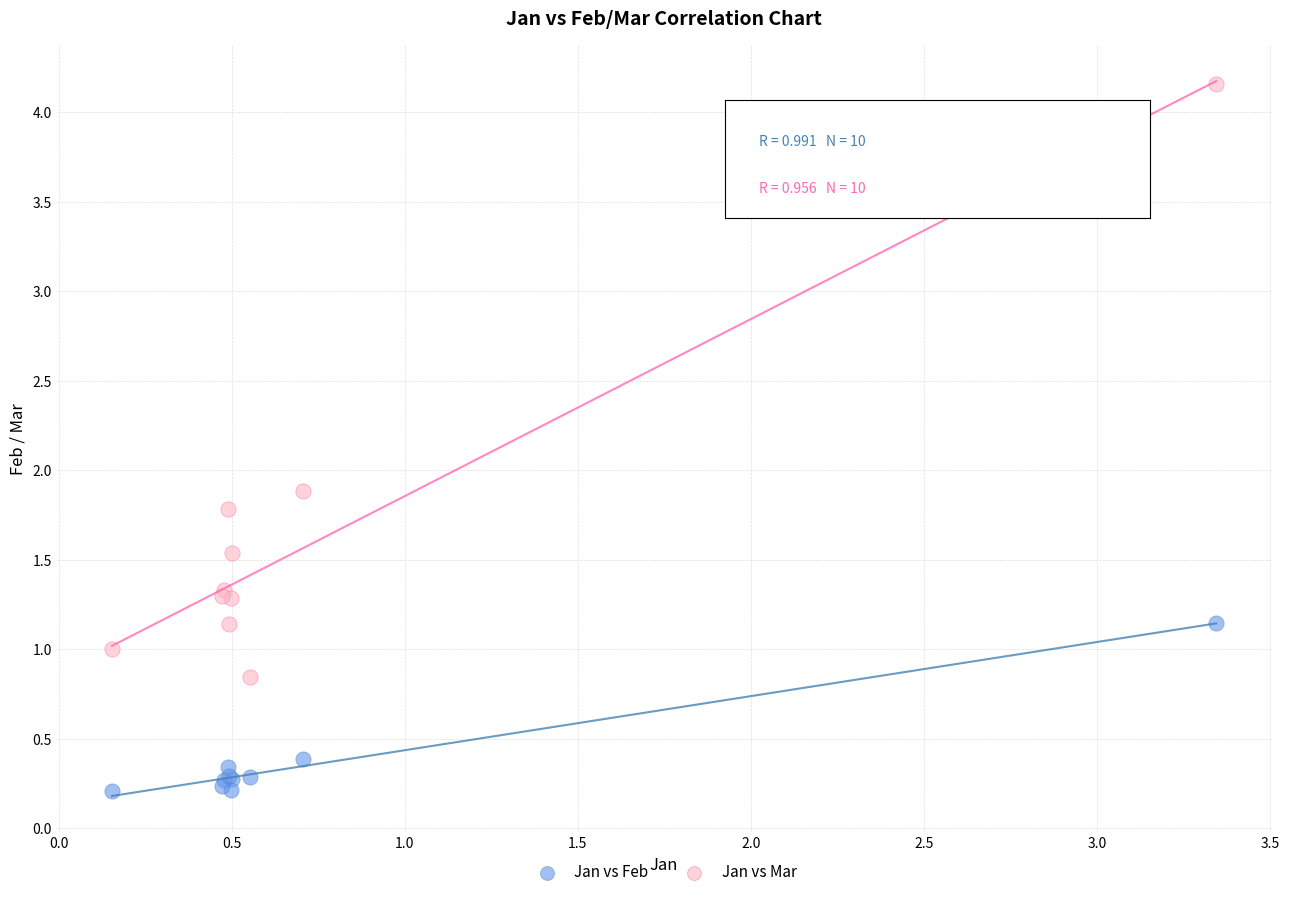

What are all the series names shown in the legend?

Jan vs Feb, Jan vs Mar